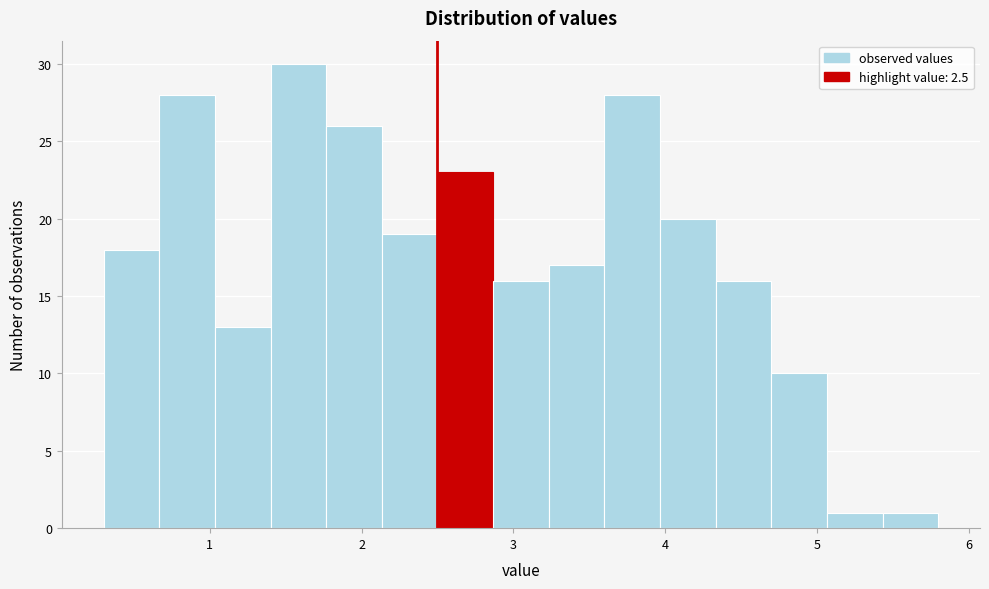

Read against the x-axis, roughly where is the centre of the tallest bar?

1.6